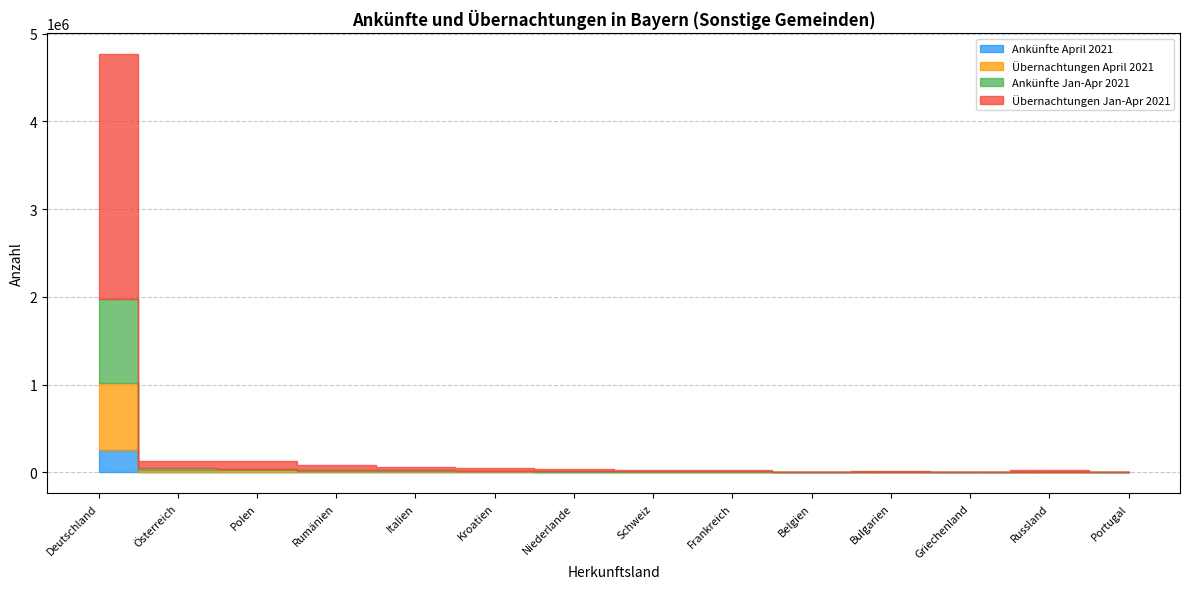

What value does the Übernachtungen April 2021 series have at Kroatien, to the nearest 100?

8600